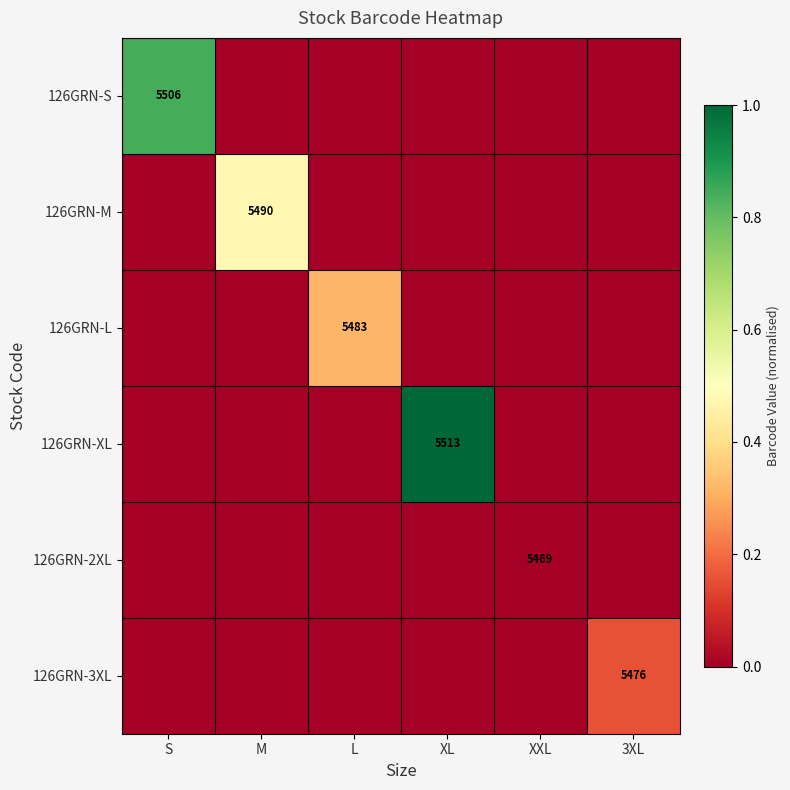

The 126GRN-L series shows 5483 at L. True or false?

True